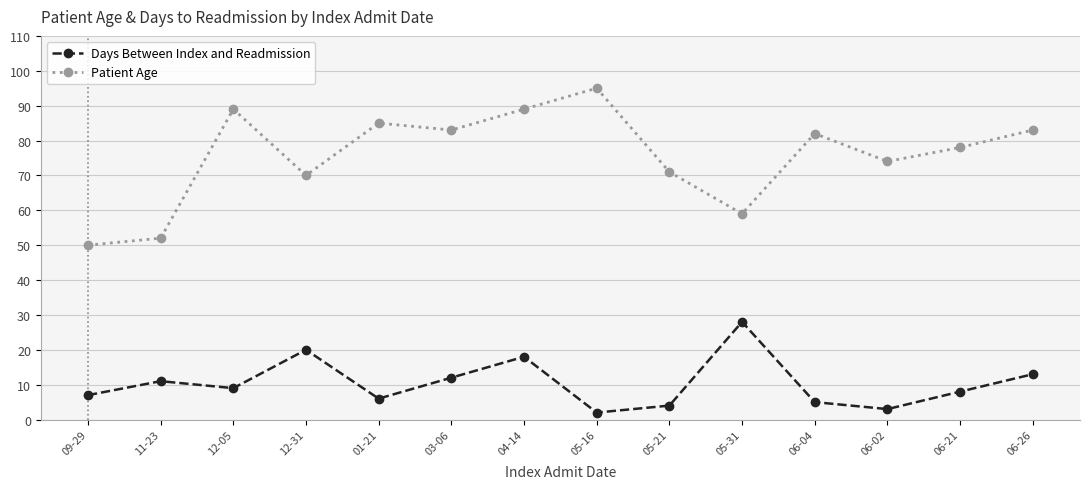

What is the sum of all Days Between Index and Readmission values?

146